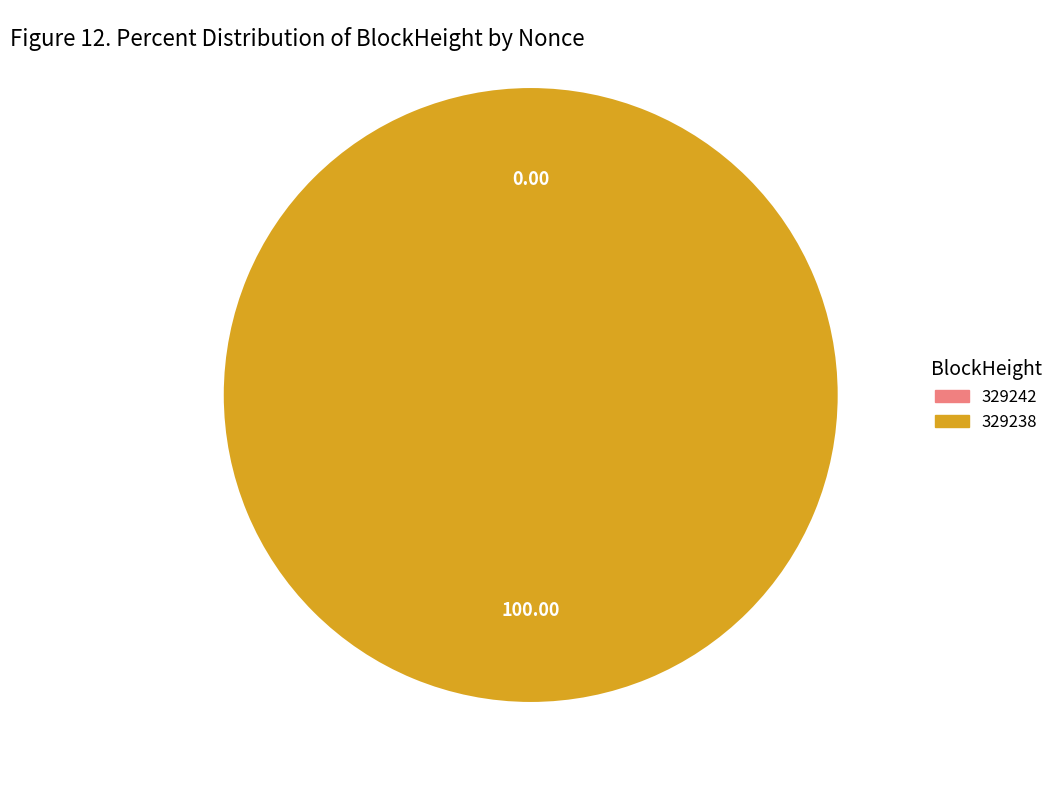

Is it true that 329238 is 100% of the pie?

True